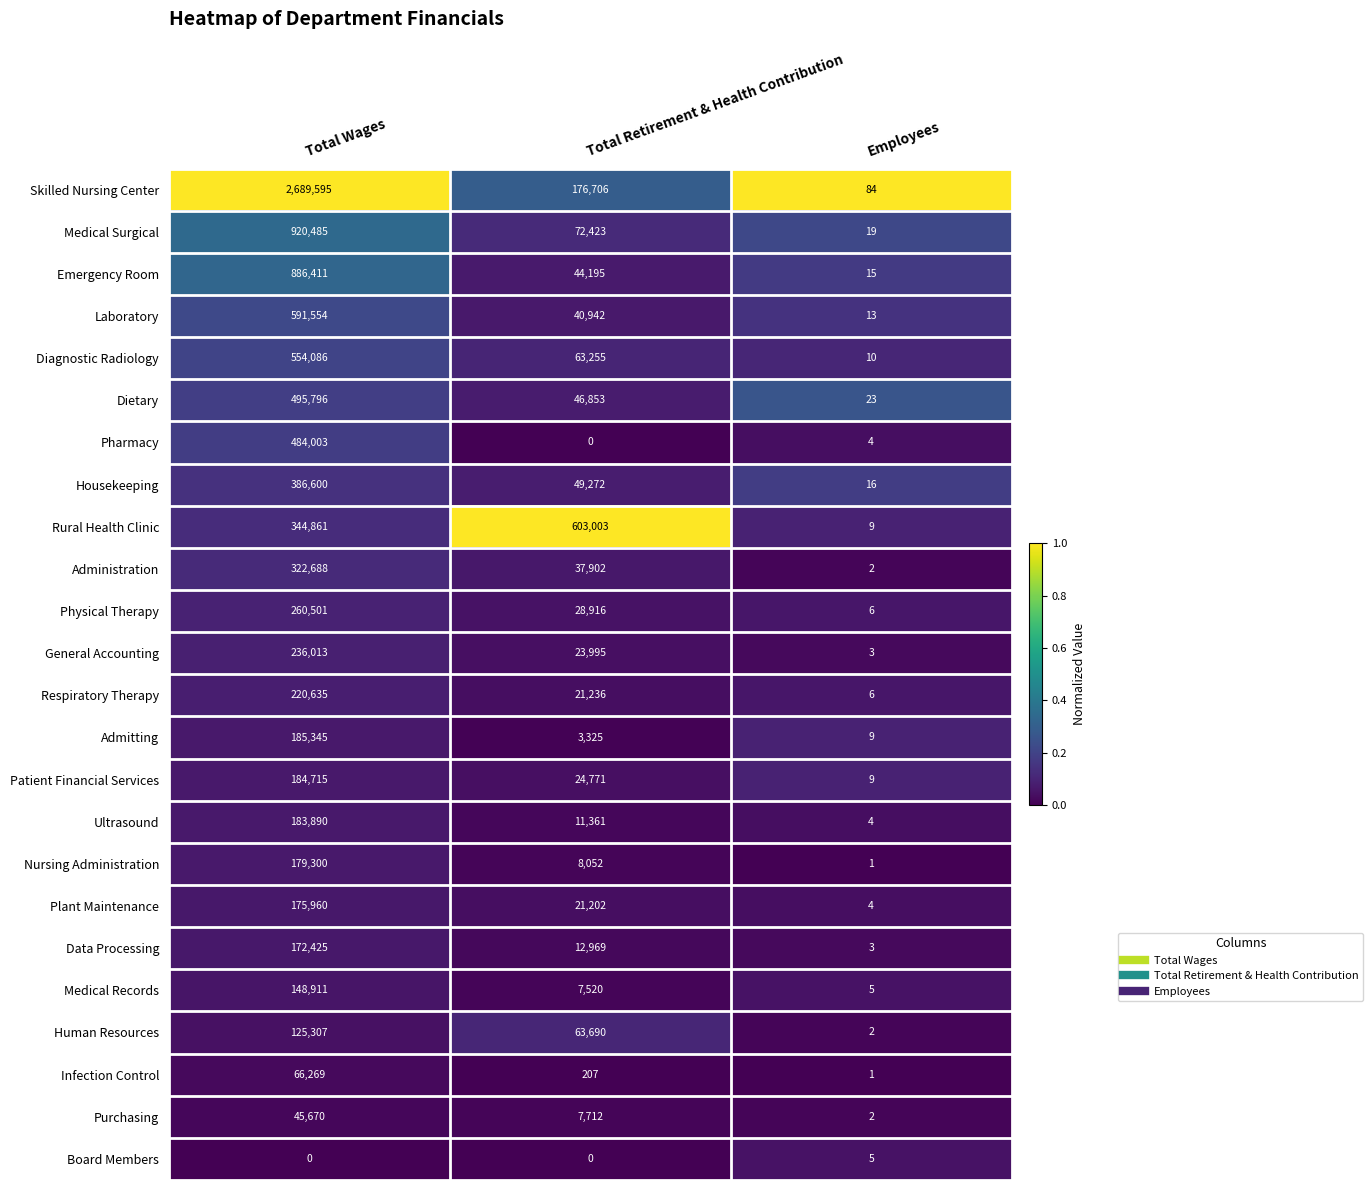

Which series has the largest total across all categories?

Skilled Nursing Center